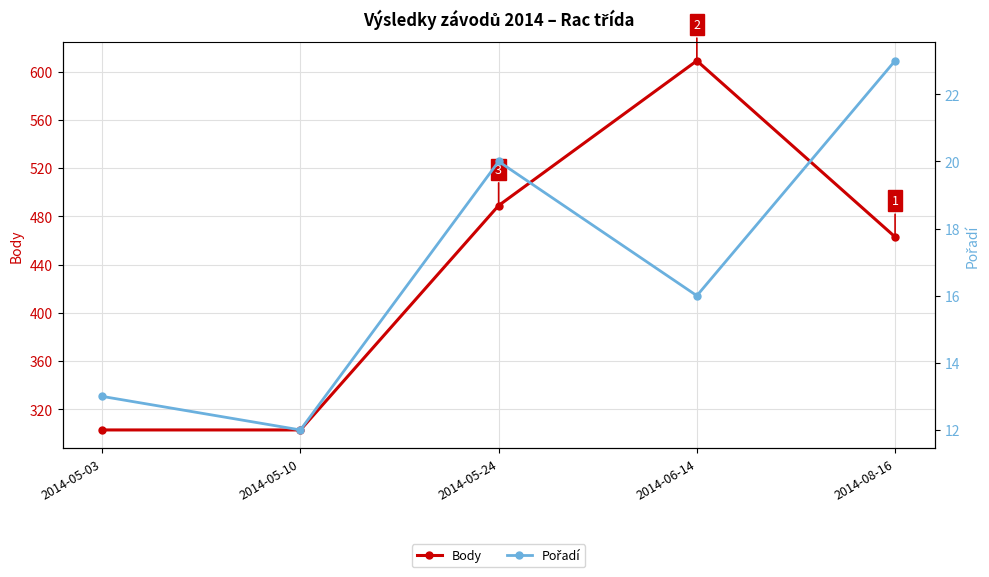

What is the spread (max minus min) of values at 2014-05-24?

469